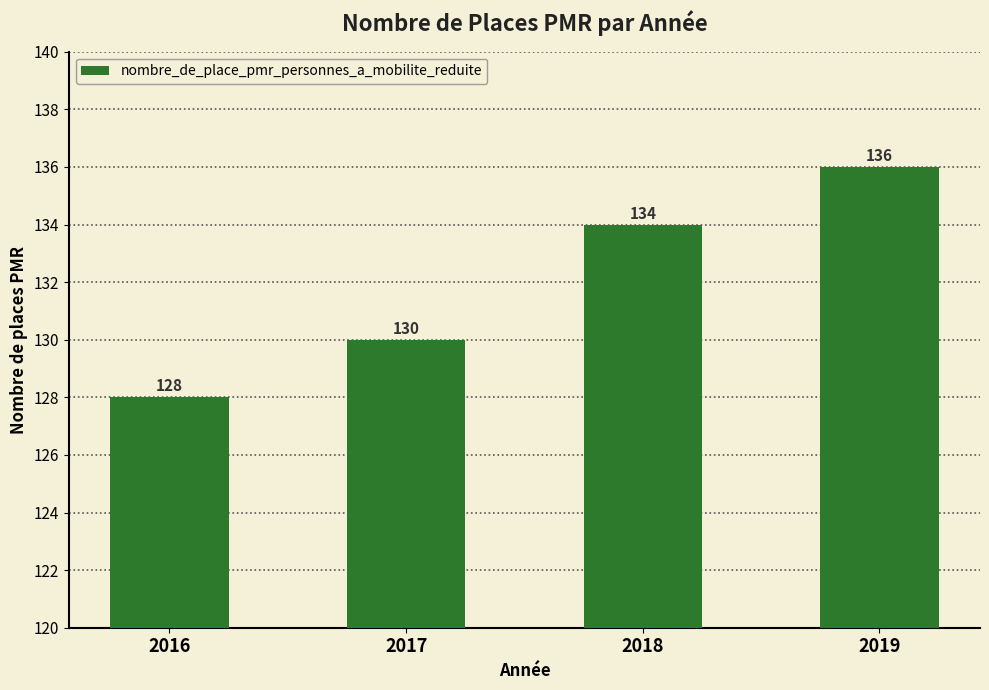

The value at 2017 is 130. True or false?

True